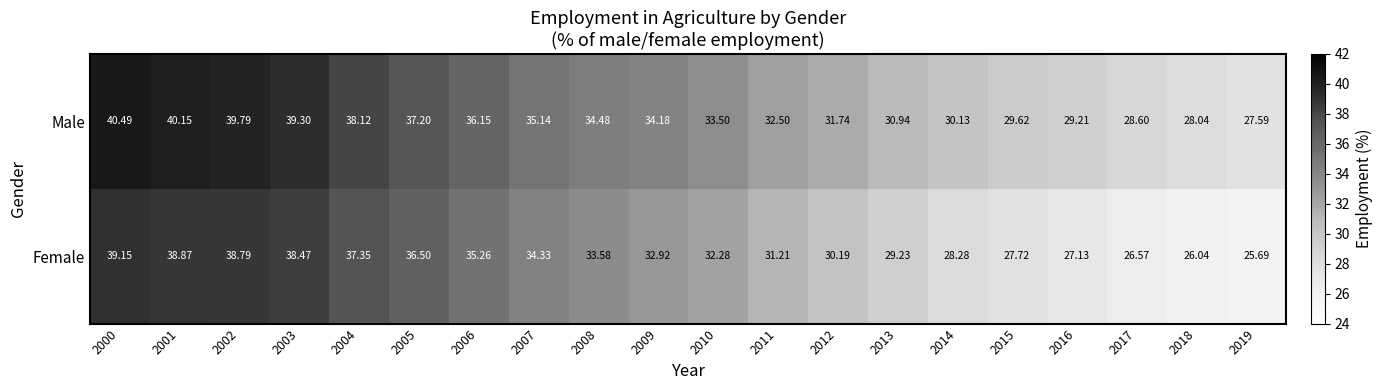

At 2001, list the series in order from largest to smallest.

Male, Female